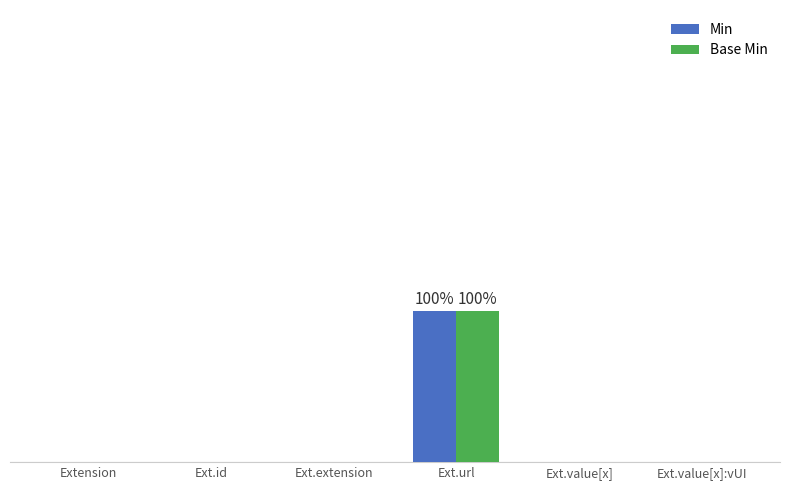

What is the label of the 5th bar from the right?

Ext.id